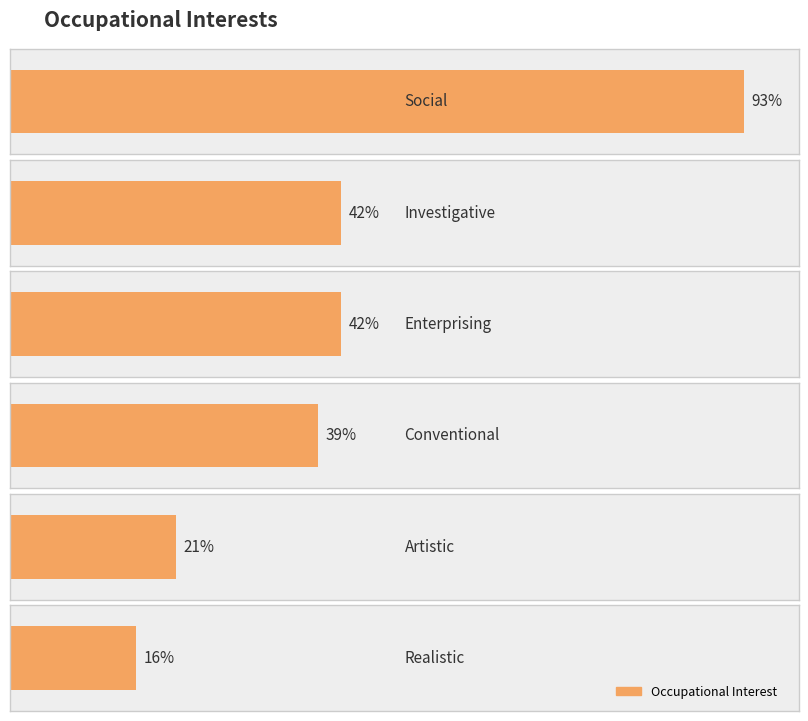

Rank the categories by value from highest to lowest.

Social, Investigative, Enterprising, Conventional, Artistic, Realistic